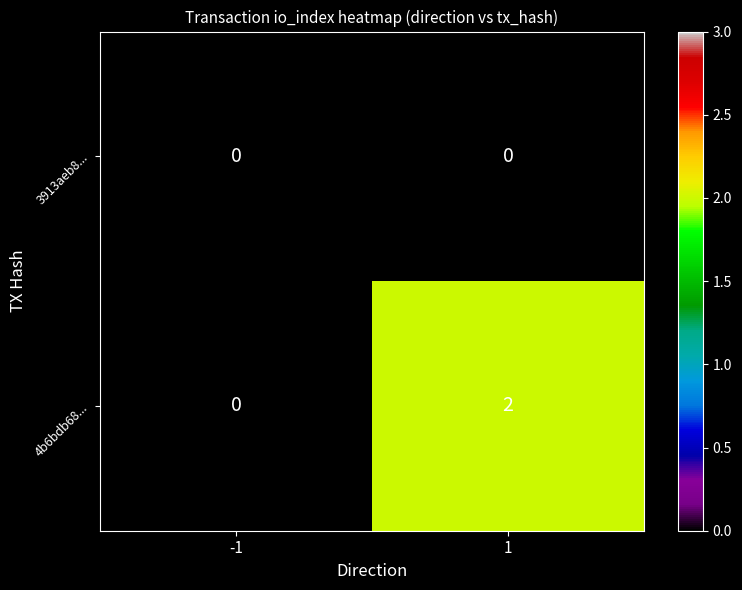

How many values in 4b6bdb68... are above zero?

1